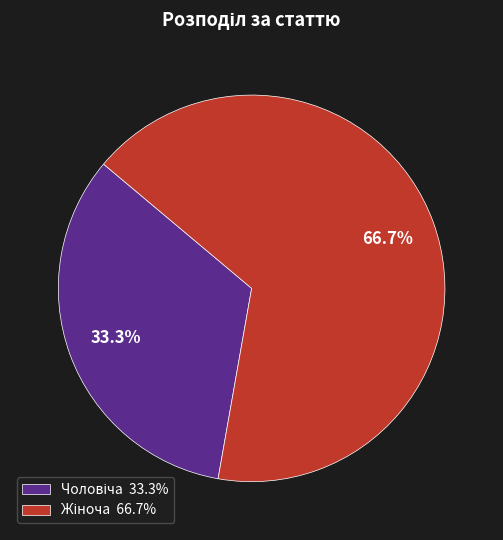

How much of the chart is everything except Чоловіча?

66.7%